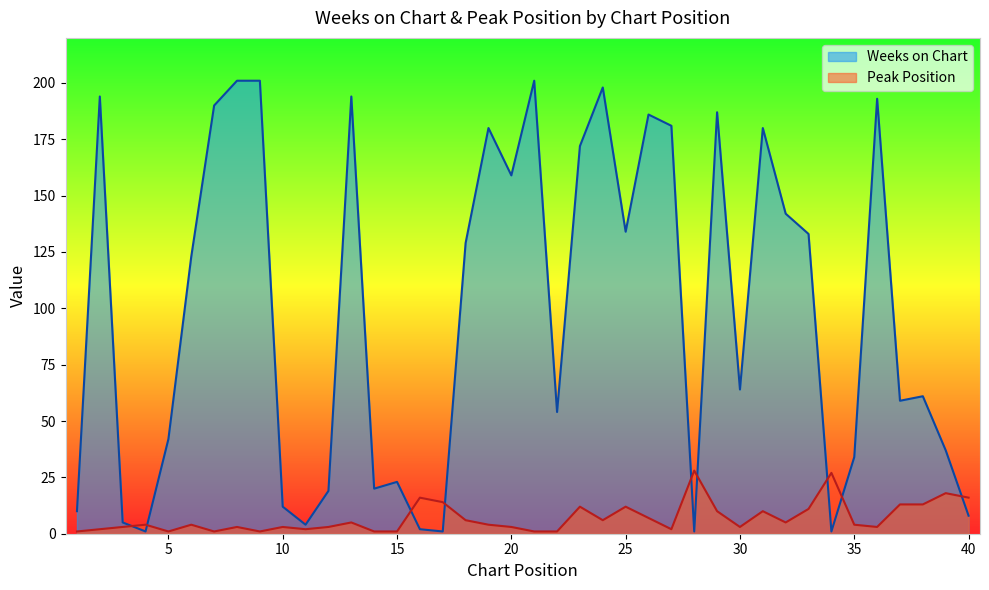

Reading left to right, transcribe all the data shown in this chart.

Weeks on Chart: 1=10	2=194	3=5	4=1	5=42	6=123	7=190	8=201	9=201	10=12	11=4	12=19	13=194	14=20	15=23	16=2	17=1	18=129	19=180	20=159	21=201	22=54	23=172	24=198	25=134	26=186	27=181	28=1	29=187	30=64	31=180	32=142	33=133	34=1	35=34	36=193	37=59	38=61	39=37	40=8
Peak Position: 1=1	2=2	3=3	4=4	5=1	6=4	7=1	8=3	9=1	10=3	11=2	12=3	13=5	14=1	15=1	16=16	17=14	18=6	19=4	20=3	21=1	22=1	23=12	24=6	25=12	26=7	27=2	28=28	29=10	30=3	31=10	32=5	33=11	34=27	35=4	36=3	37=13	38=13	39=18	40=16